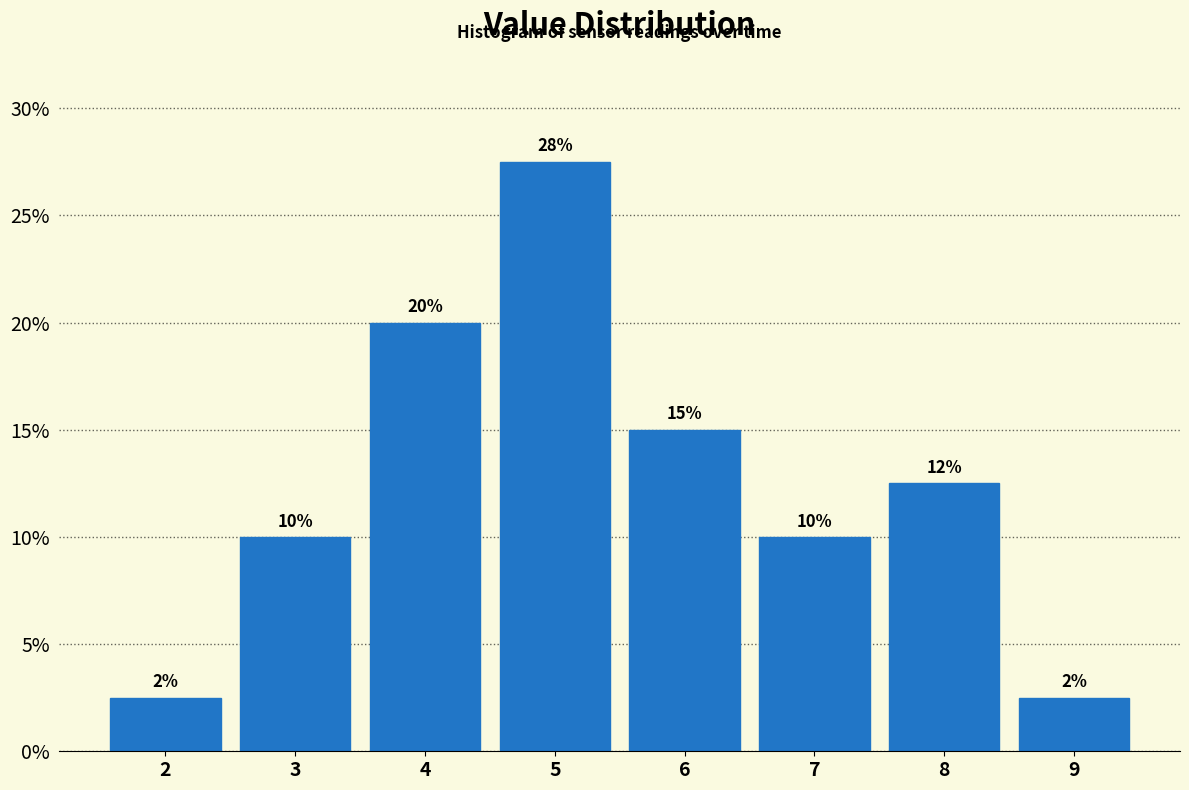

Where does the data first go above 12?

4